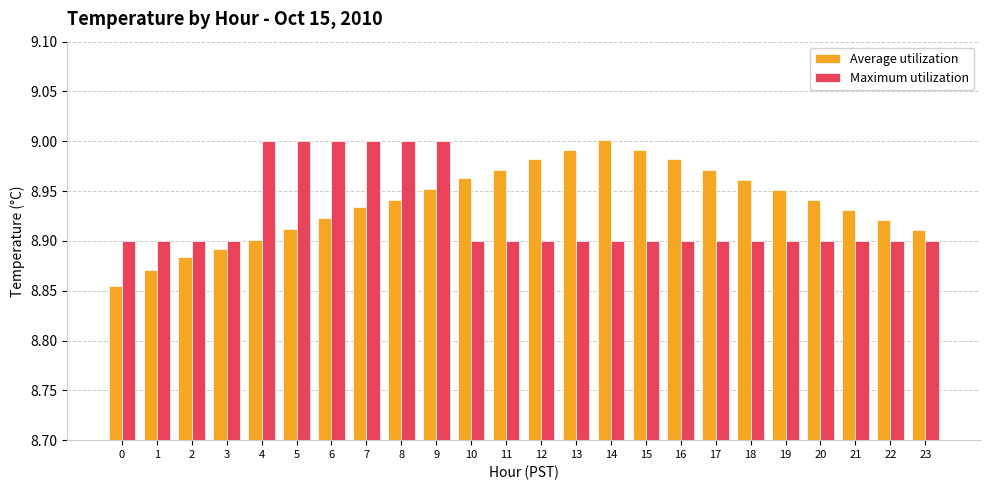

At how many categories does at least one series exceed 8?

24